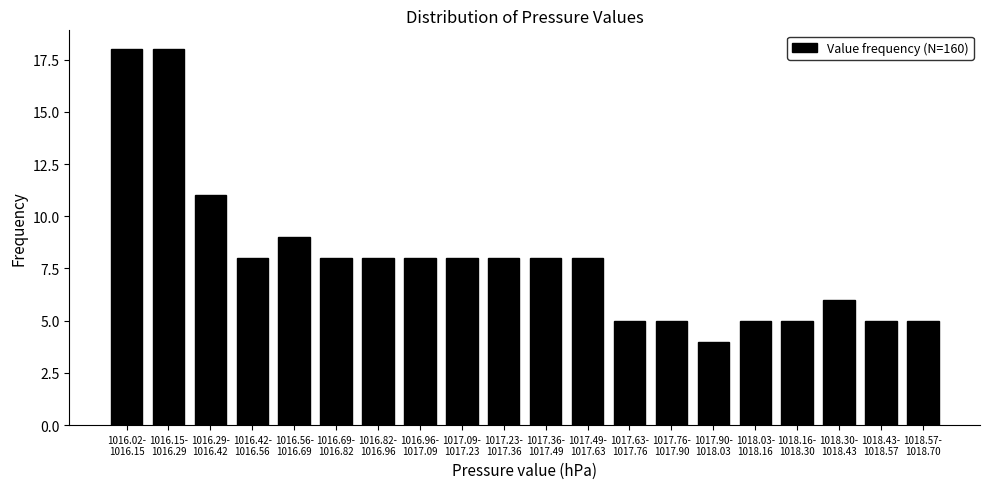

Reading left to right, what are all the values shown in this chart?

18	18	11	8	9	8	8	8	8	8	8	8	5	5	4	5	5	6	5	5